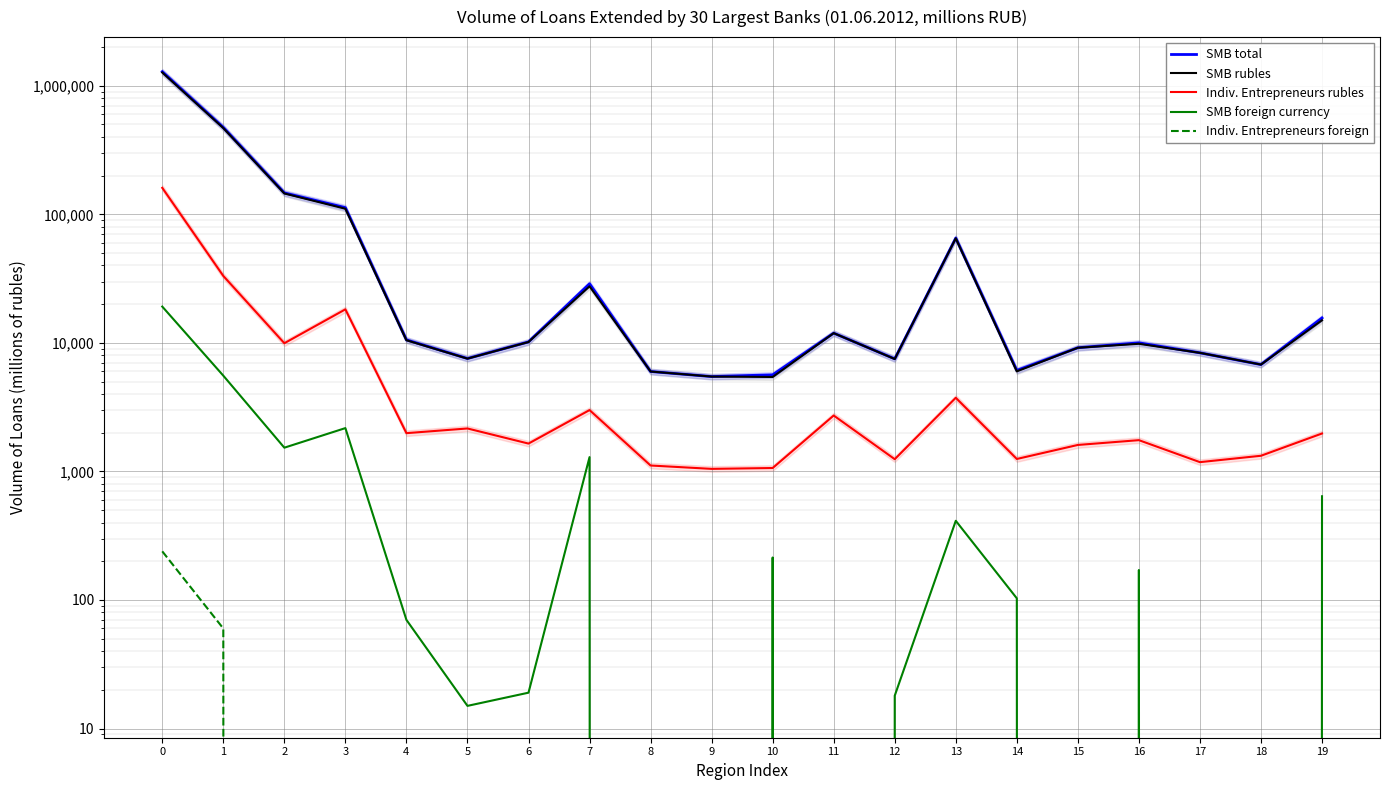

Is the value of Indiv. Entrepreneurs rubles at 1 greater than the value of SMB foreign currency at 6?

Yes